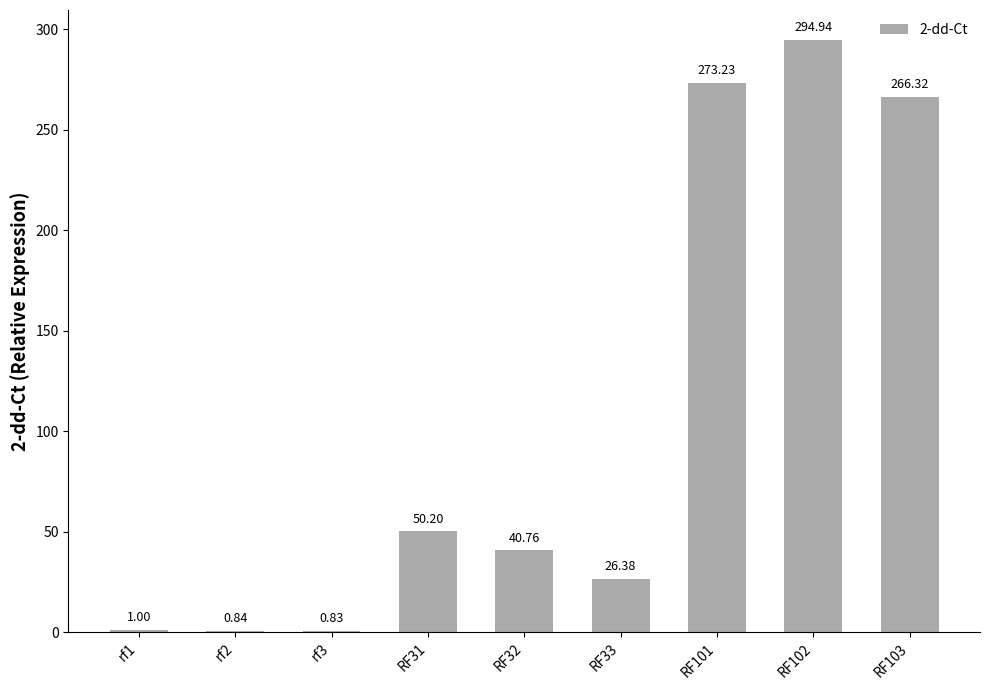

Are the bars grouped side by side (vs. stacked)?

No